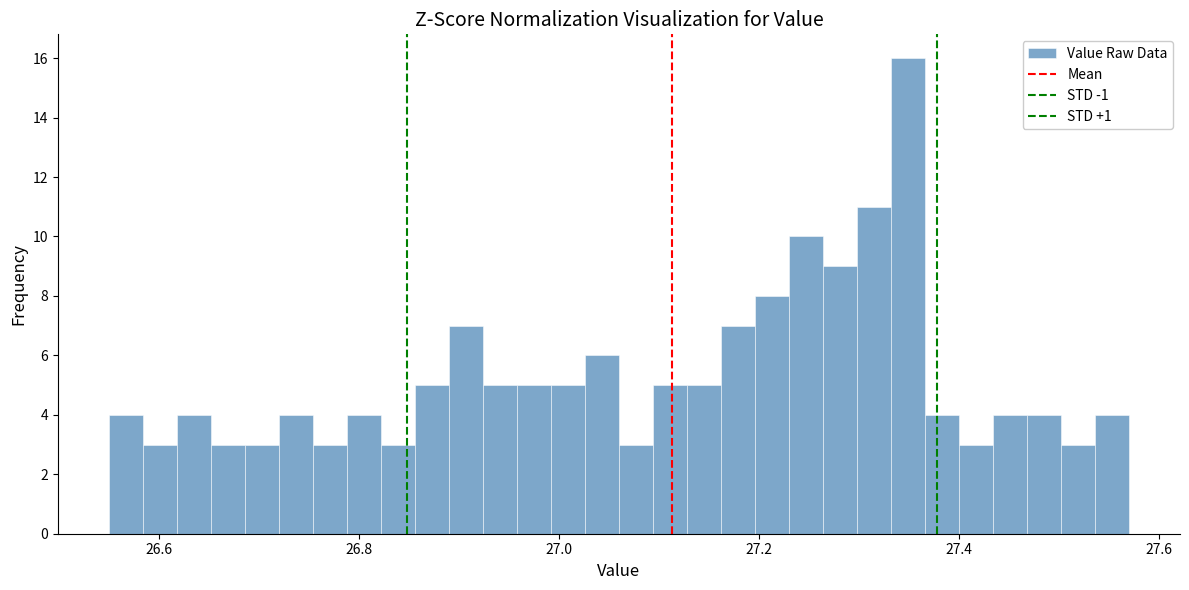

Read against the x-axis, roughly where is the centre of the tallest bar?

27.34